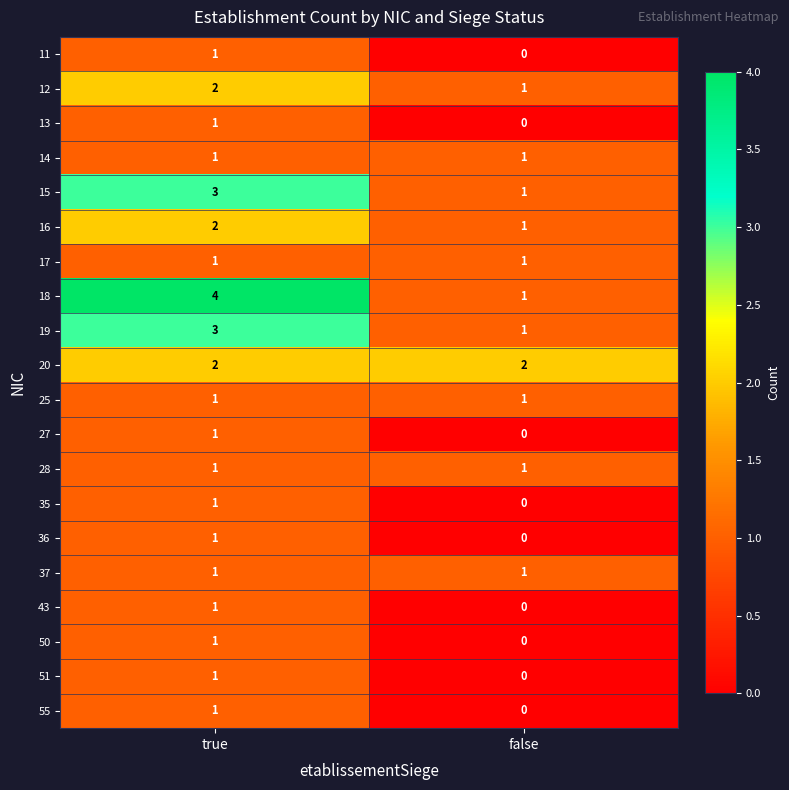

Which series has the largest range (max minus min)?

18